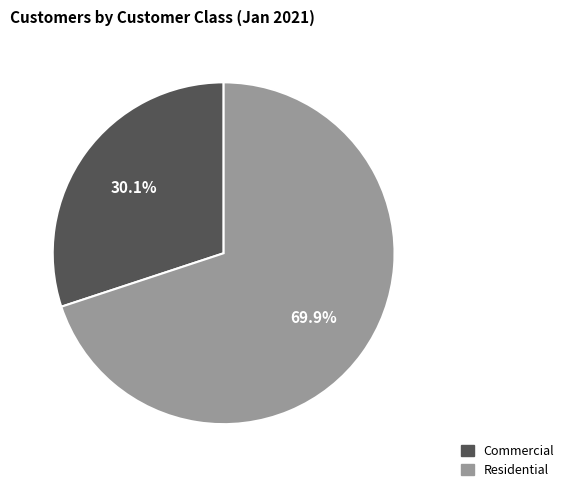

Is there any slice that represents more than half of the pie?

Yes